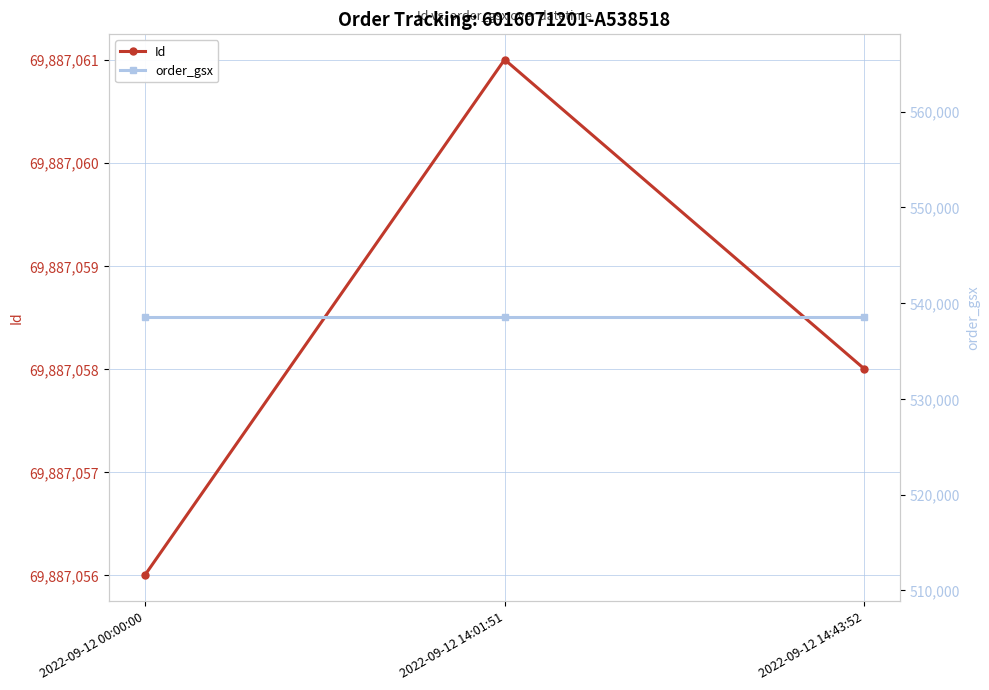

Between 2022-09-12 14:01:51 and 2022-09-12 00:00:00, which is larger?

2022-09-12 14:01:51